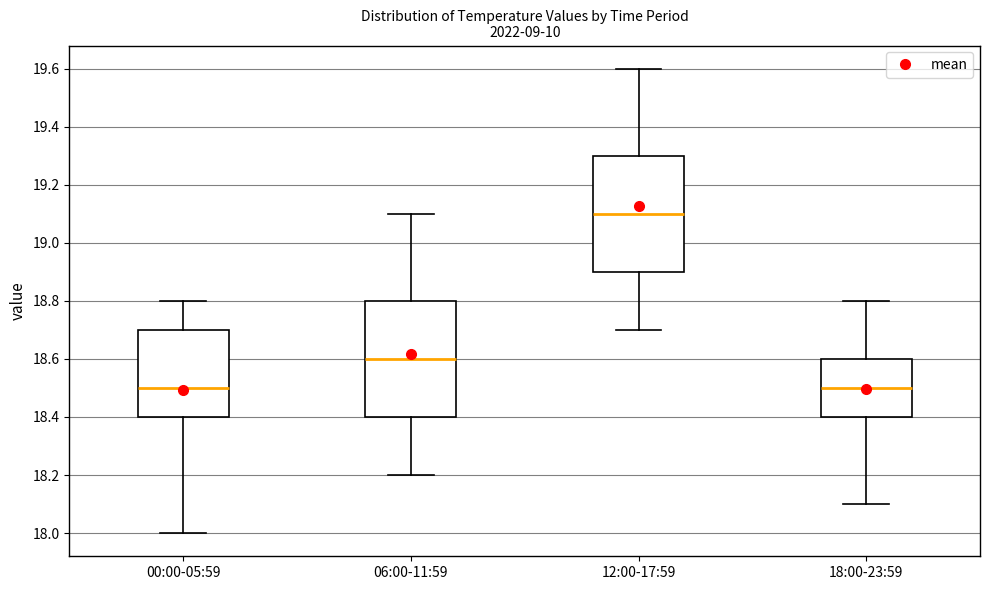

Where does the lower whisker of the box for 00:00-05:59 end on the y-axis? The values are not printed on the chart, so give them approximately, as read against the axis.

18.0